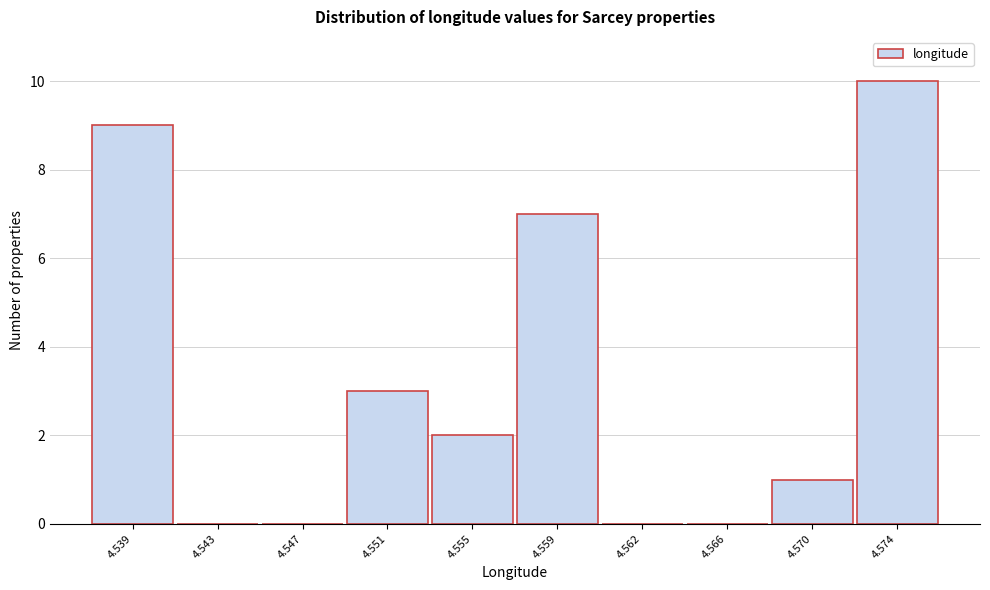

Reading left to right, list all the values displayed in this chart.

4.539=9	4.543=0	4.547=0	4.551=3	4.555=2	4.559=7	4.562=0	4.566=0	4.570=1	4.574=10